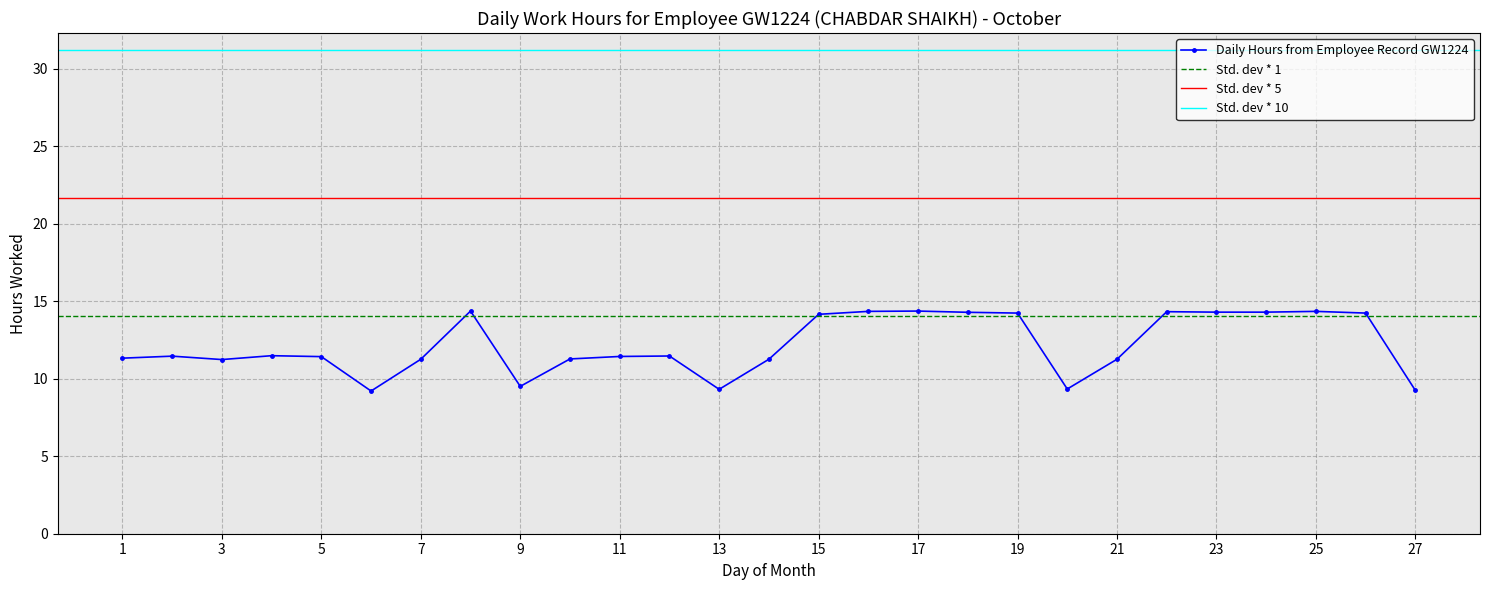

The chart shows a value of 7.0 at 19. True or false?

False